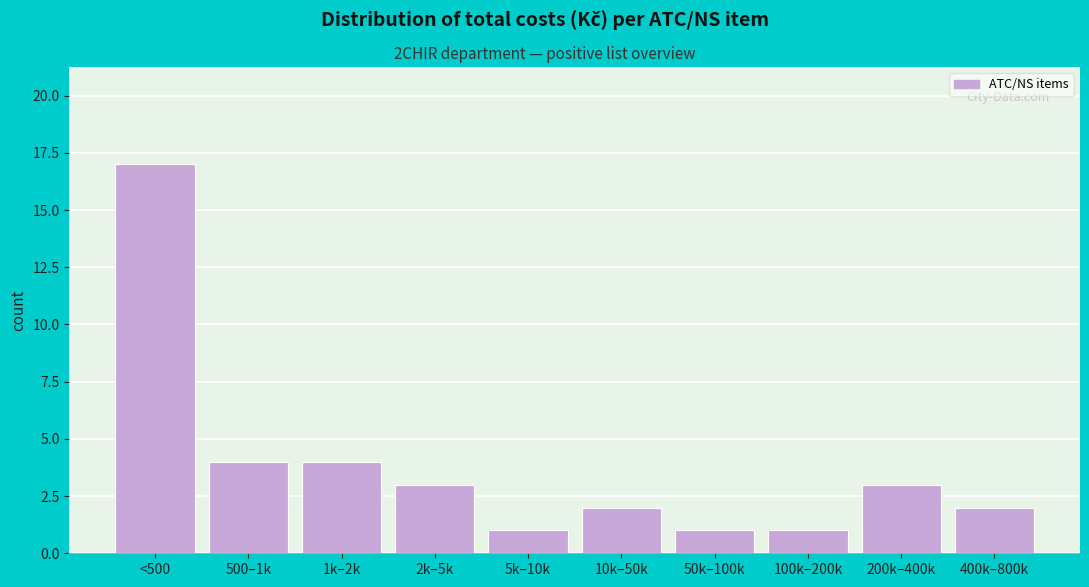

Reading left to right, extract all data points from this chart.

17	4	4	3	1	2	1	1	3	2